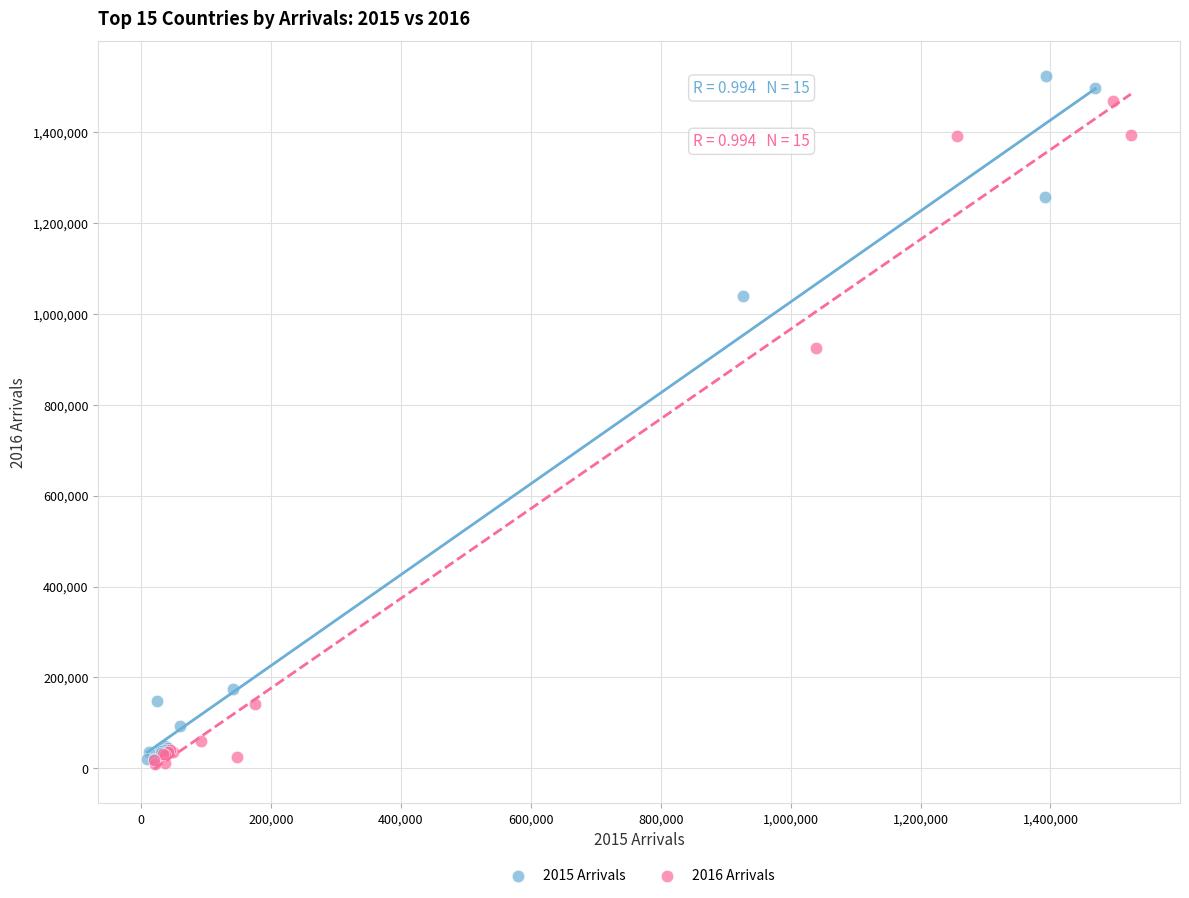

Which series has the widest spread of Y values?

2015 Arrivals